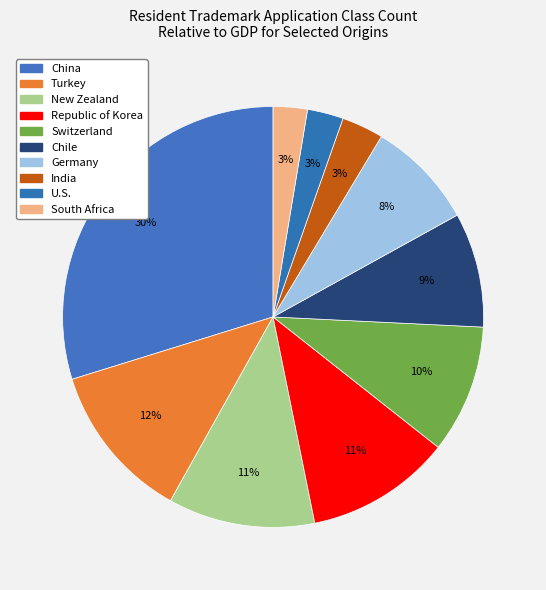

What is the smallest slice in the pie chart?

South Africa